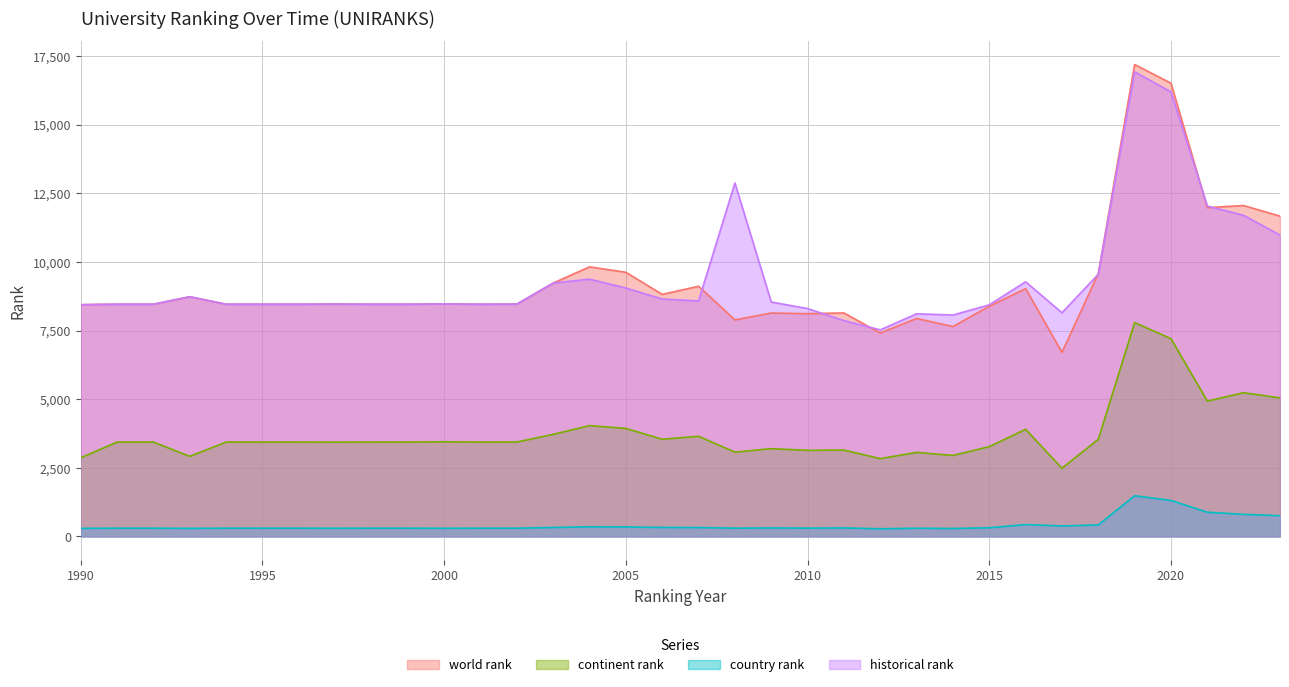

At which category does world rank reach its first local peak?

1993